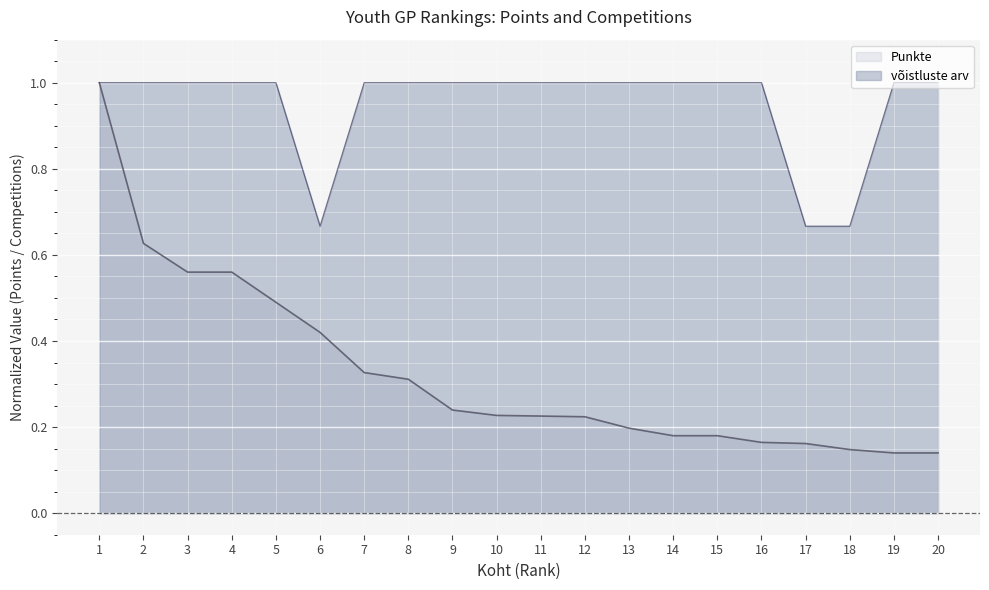

What value does the võistluste arv series have at 12?

1.0